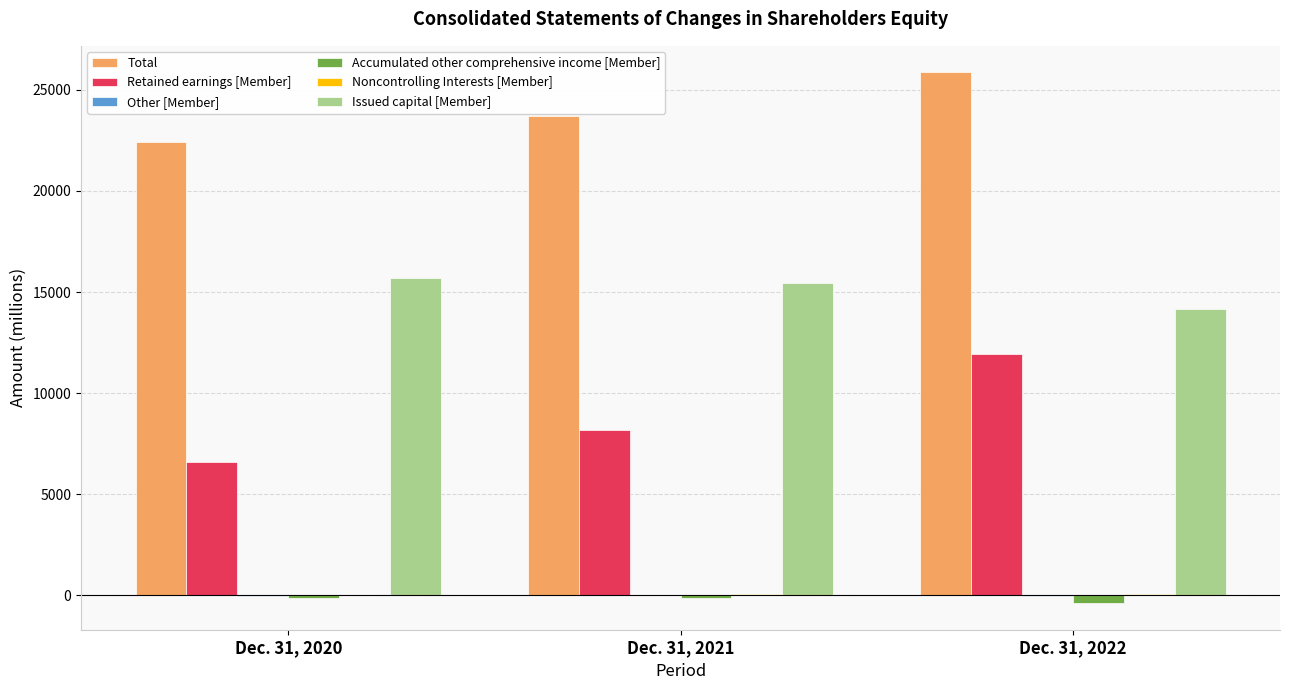

What is the maximum value shown in the chart?

25863